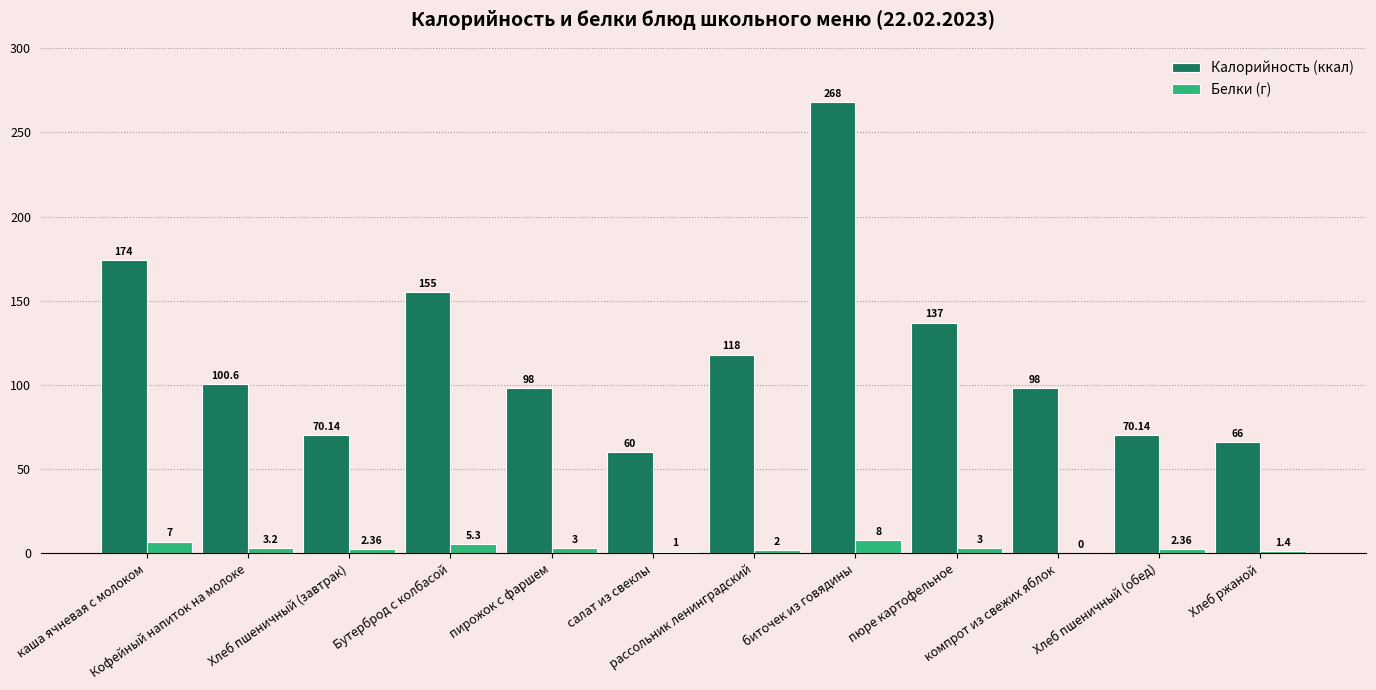

Where does the Калорийность (ккал) series first go above 100?

каша ячневая с молоком